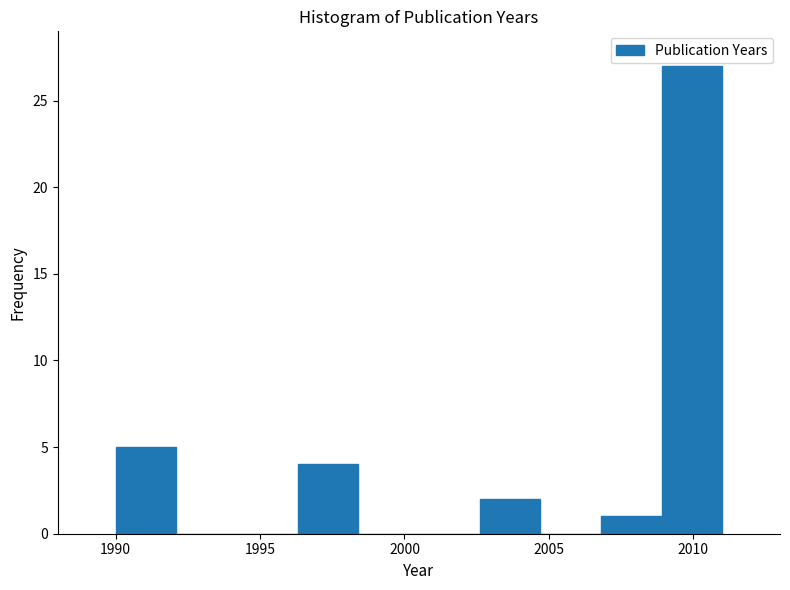

Over which range of the x-axis is the bar tallest?

2008.9 to 2011.0